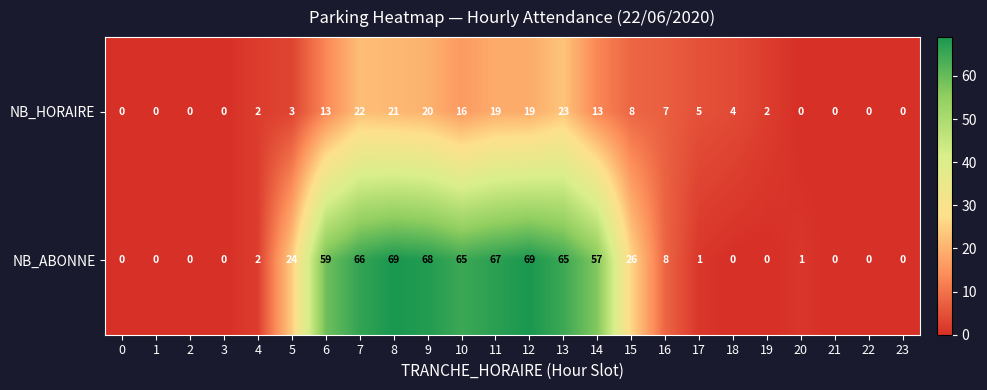

How many series are shown in this chart?

2